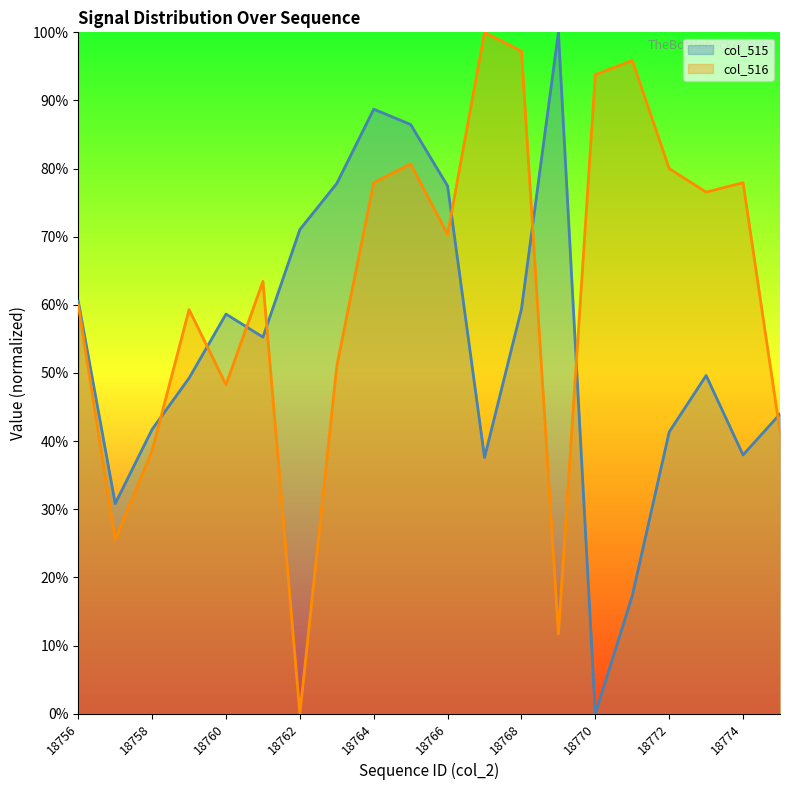

Which series has the largest total across all categories?

col_516